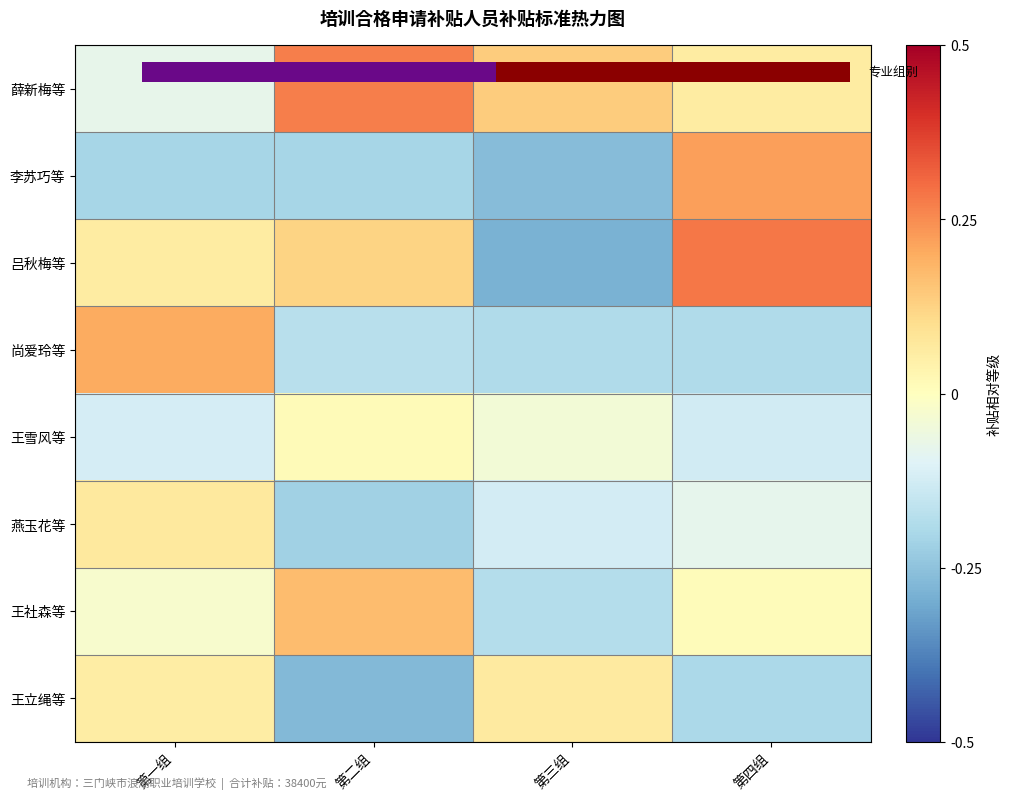

Count the 燕玉花等 values in the range 0 to 1.

1